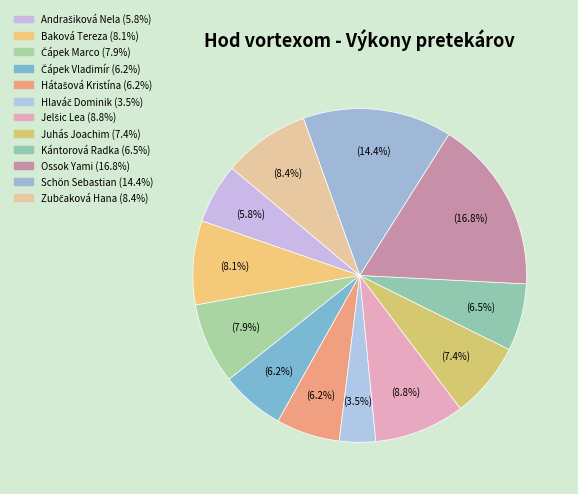

To the nearest percent, what percentage of the pie is Hlaváč Dominik?

4%